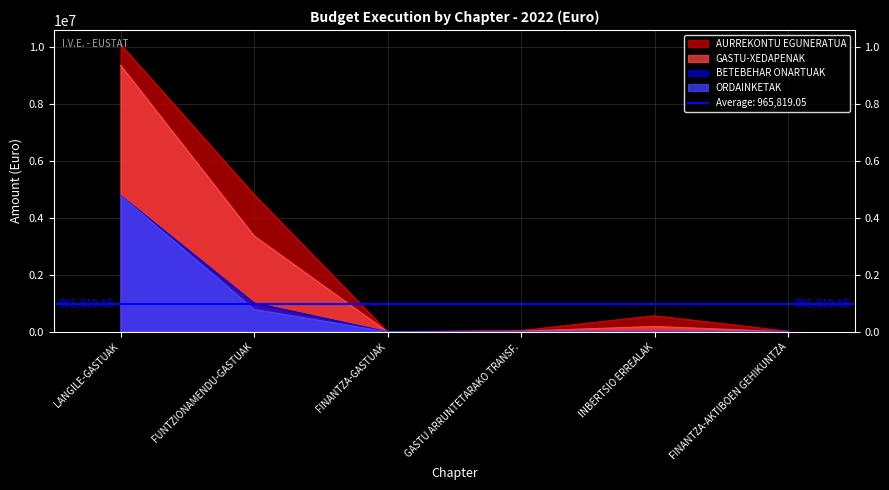

Between FUNTZIONAMENDU-GASTUAK and GASTU ARRUNTETARAKO TRANSF., which series saw the biggest shift?

AURREKONTU EGUNERATUA